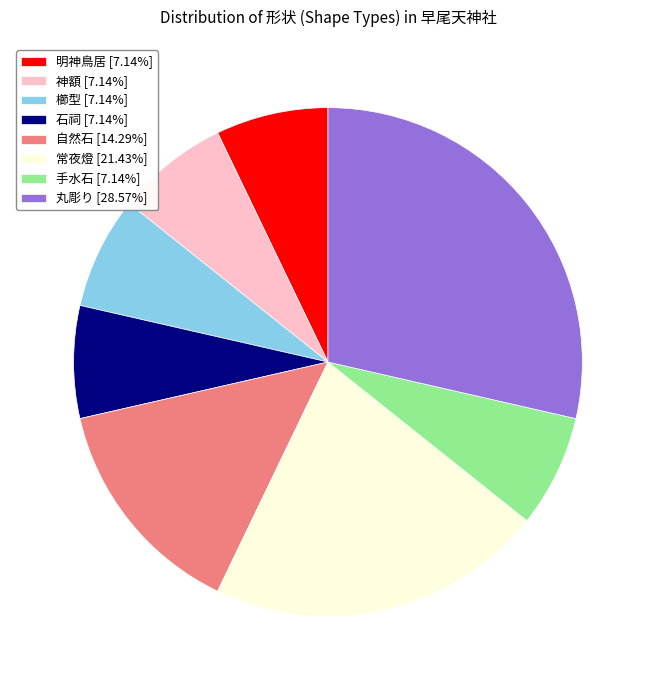

Do 常夜燈 and 自然石 together represent more than half of the pie?

No